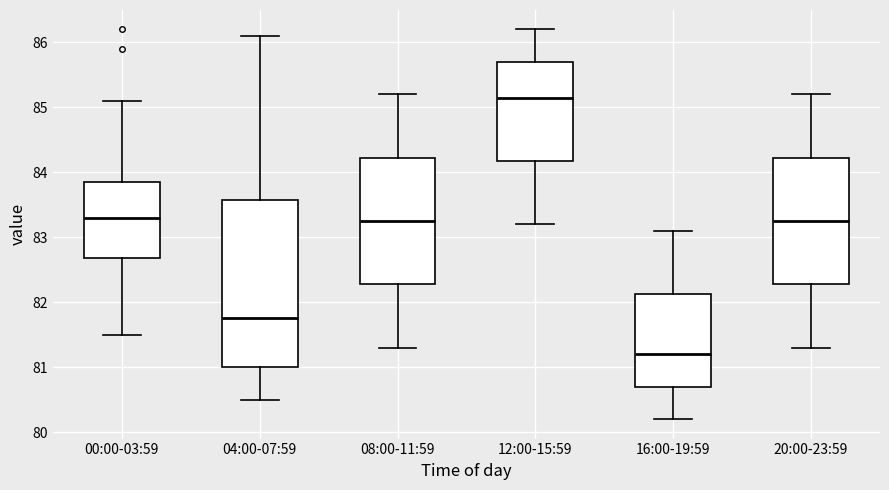

Reading left to right, read every box against the y-axis: the position of its median line, the range the box covers, and the ends of its whiskers. The values are not printed on the chart, so give them approximately, as read against the axis.

00:00-03:59: median 83.3, box 82.7 to 83.9, whiskers 81.5 to 85.1
04:00-07:59: median 81.8, box 81.0 to 83.6, whiskers 80.5 to 86.1
08:00-11:59: median 83.3, box 82.3 to 84.2, whiskers 81.3 to 85.2
12:00-15:59: median 85.2, box 84.2 to 85.7, whiskers 83.2 to 86.2
16:00-19:59: median 81.2, box 80.7 to 82.1, whiskers 80.2 to 83.1
20:00-23:59: median 83.3, box 82.3 to 84.2, whiskers 81.3 to 85.2